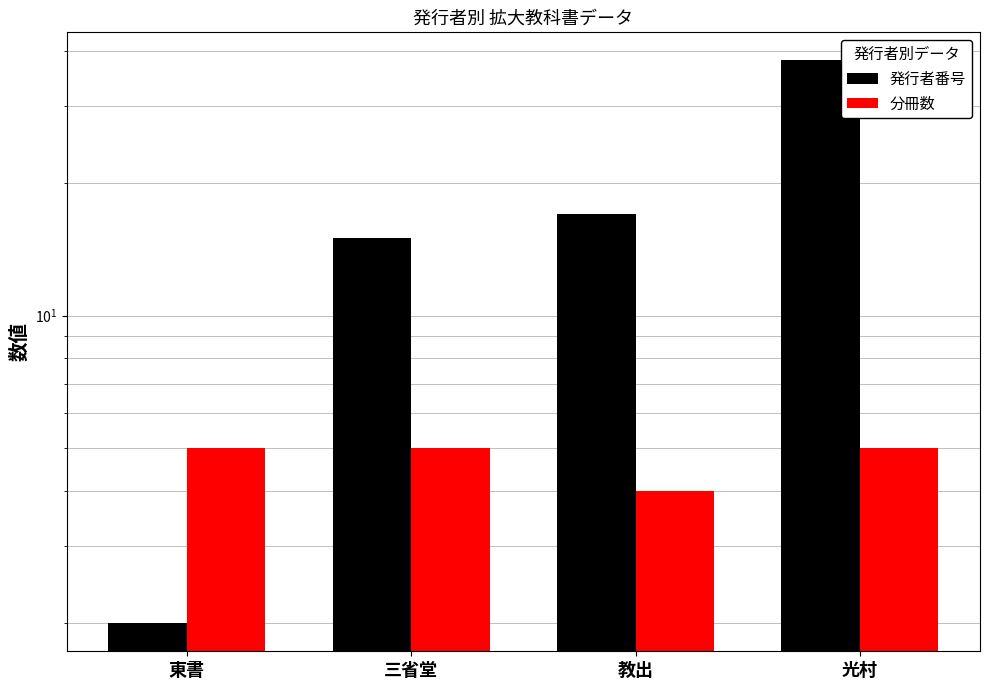

Which label corresponds to the smallest value in the chart?

東書